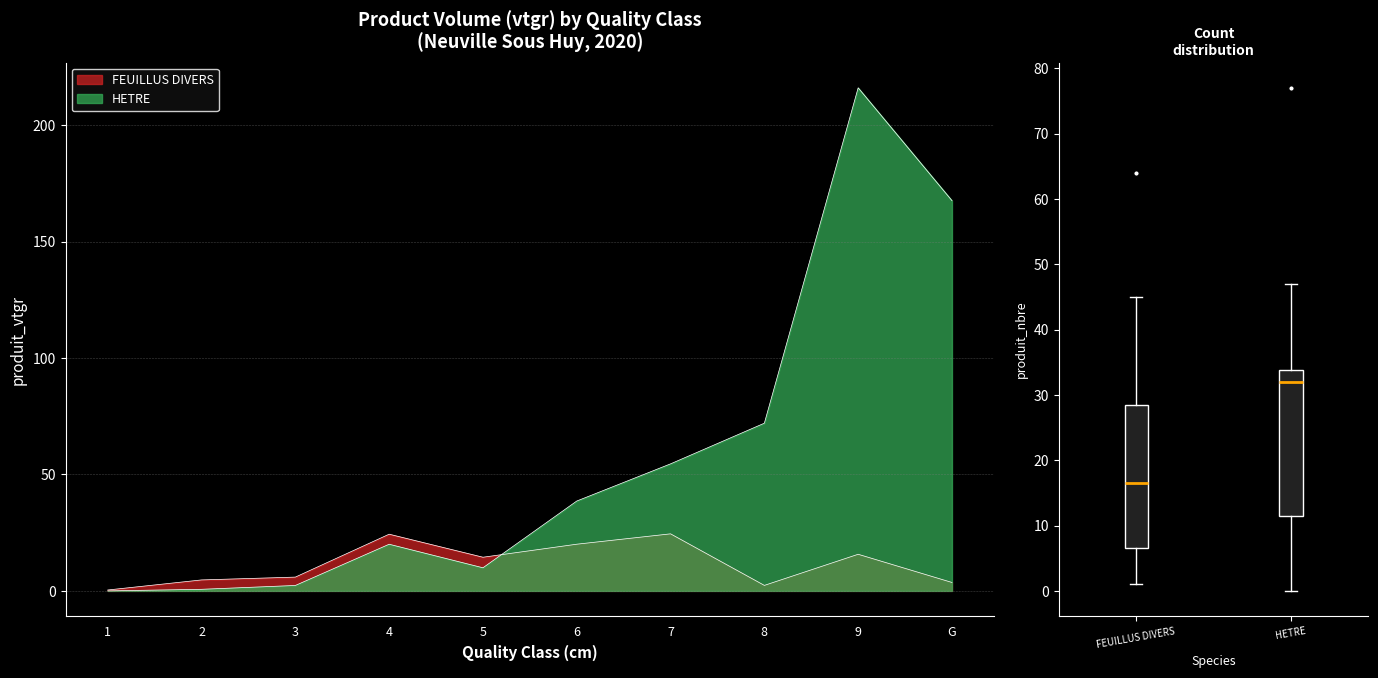

Rank the series by their average value, from highest to lowest.

HETRE, FEUILLUS DIVERS